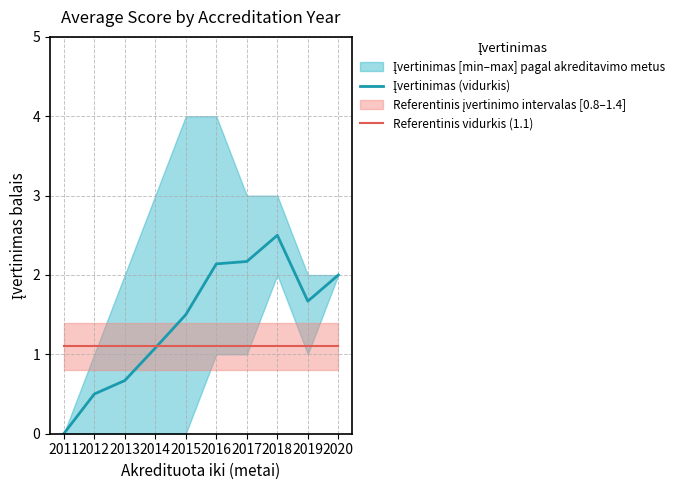

True or false: Referentinis vidurkis (1.1) has a value of 0.7 at 2016.

False